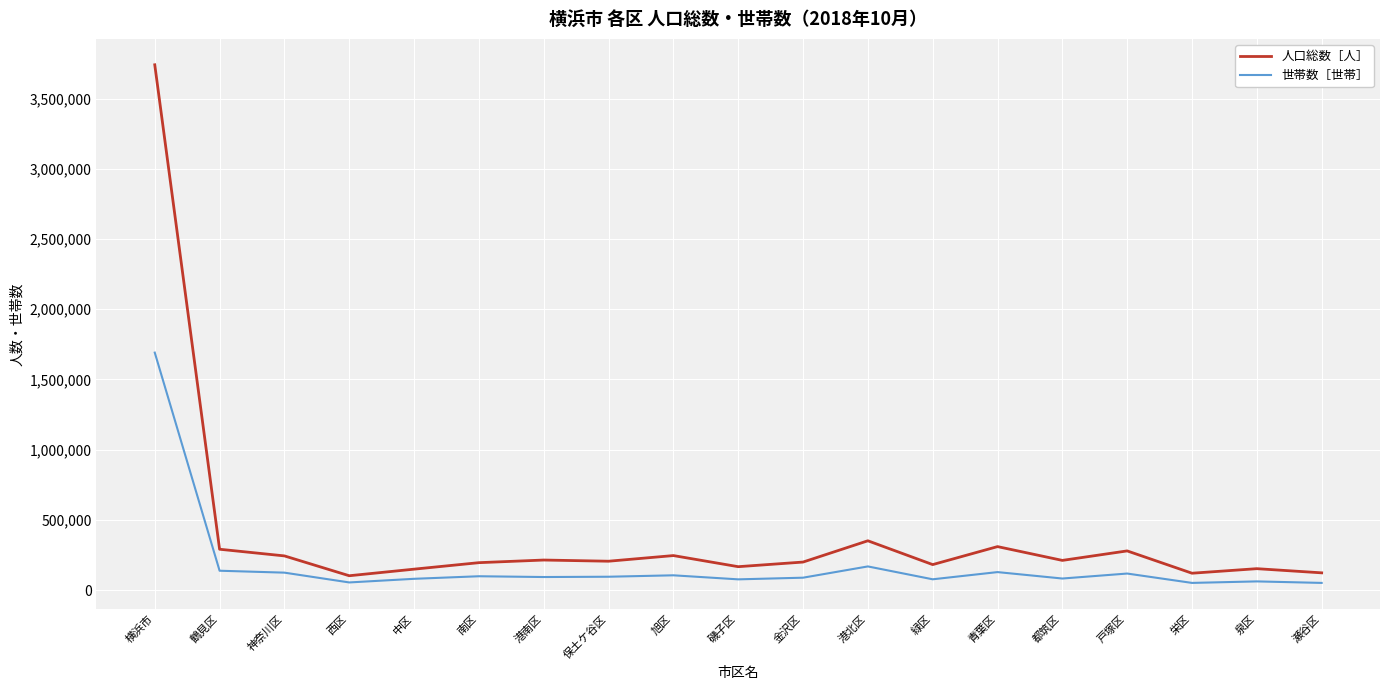

At which category is the sum across all series the highest?

横浜市